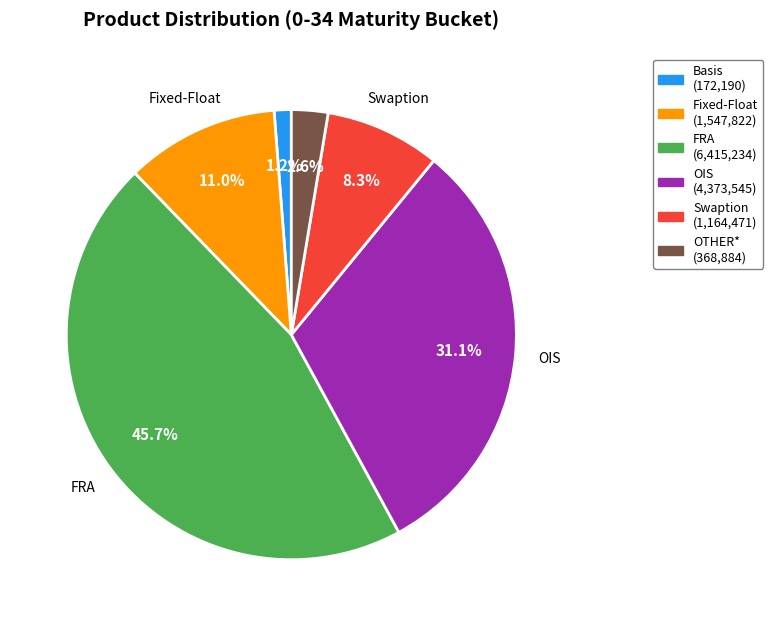

To the nearest percent, what portion does OIS represent?

31%